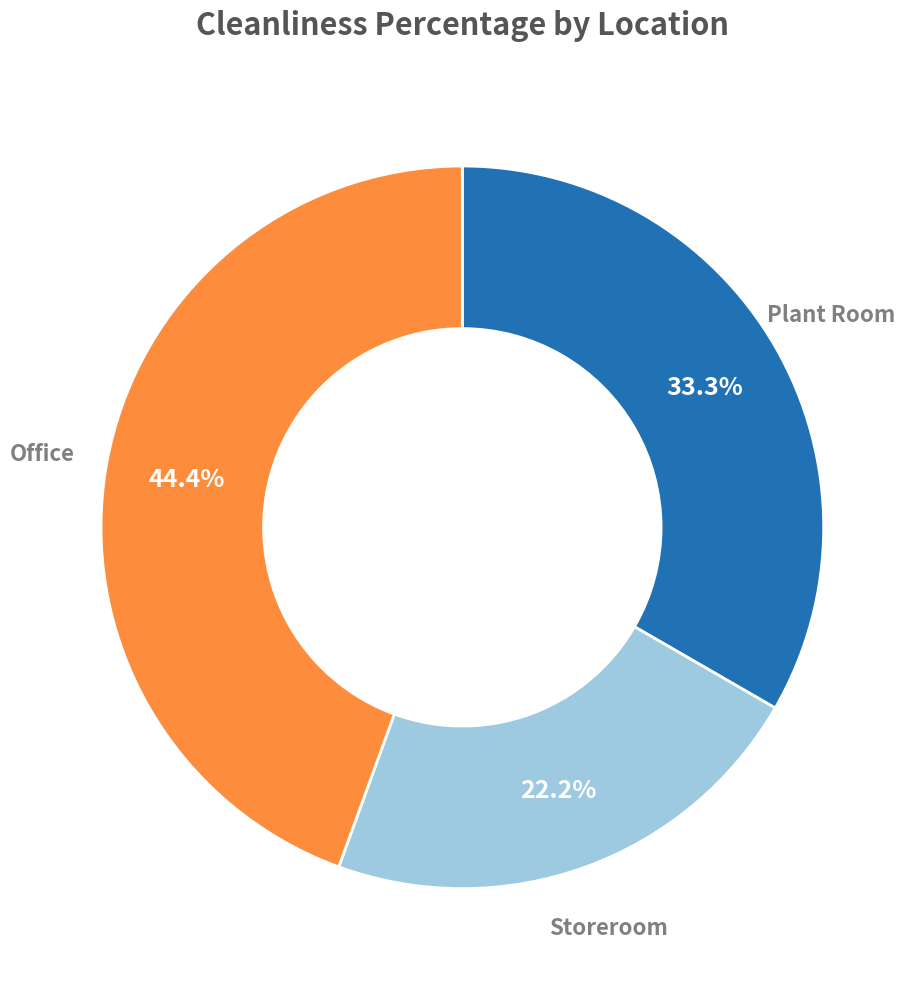

Is there any slice that represents more than half of the pie?

No